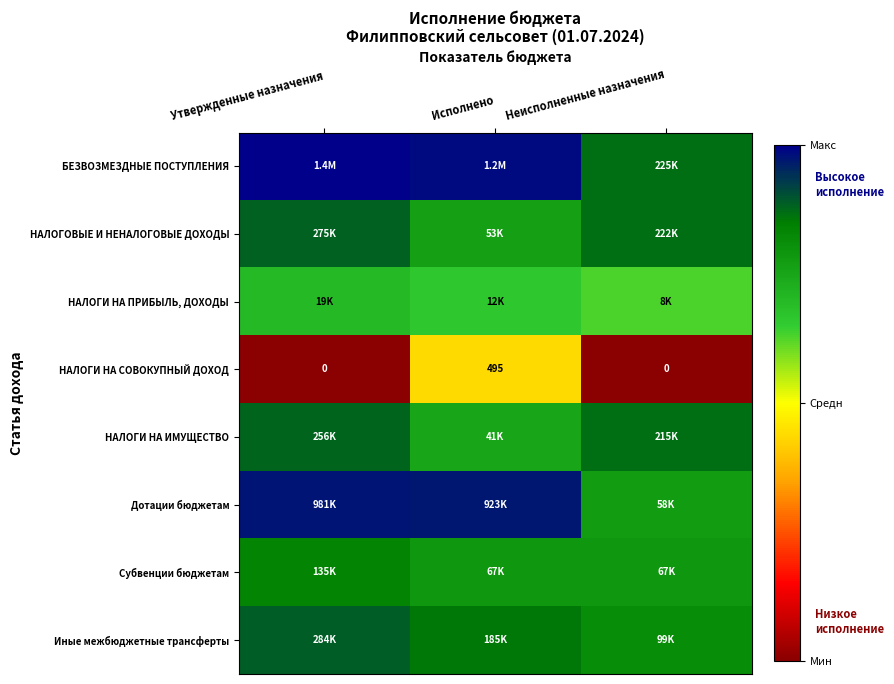

At which label is НАЛОГИ НА СОВОКУПНЫЙ ДОХОД closest to 3?

Утвержденные назначения